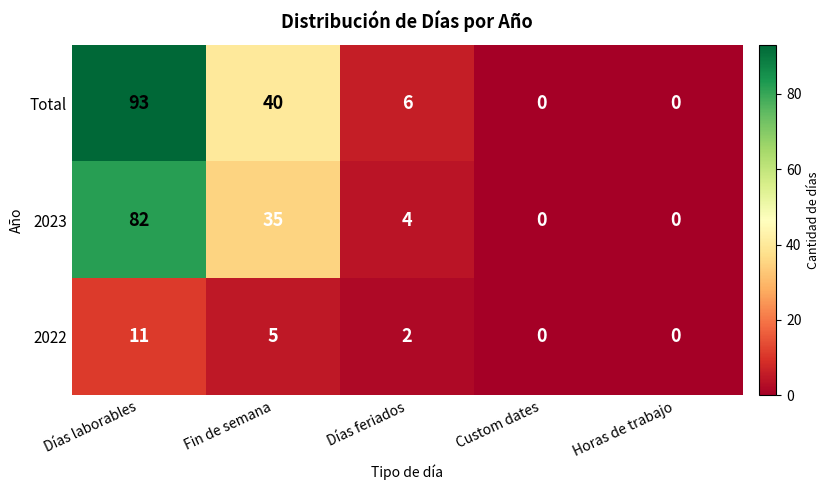

True or false: 2023 has a value of 26 at Horas de trabajo.

False